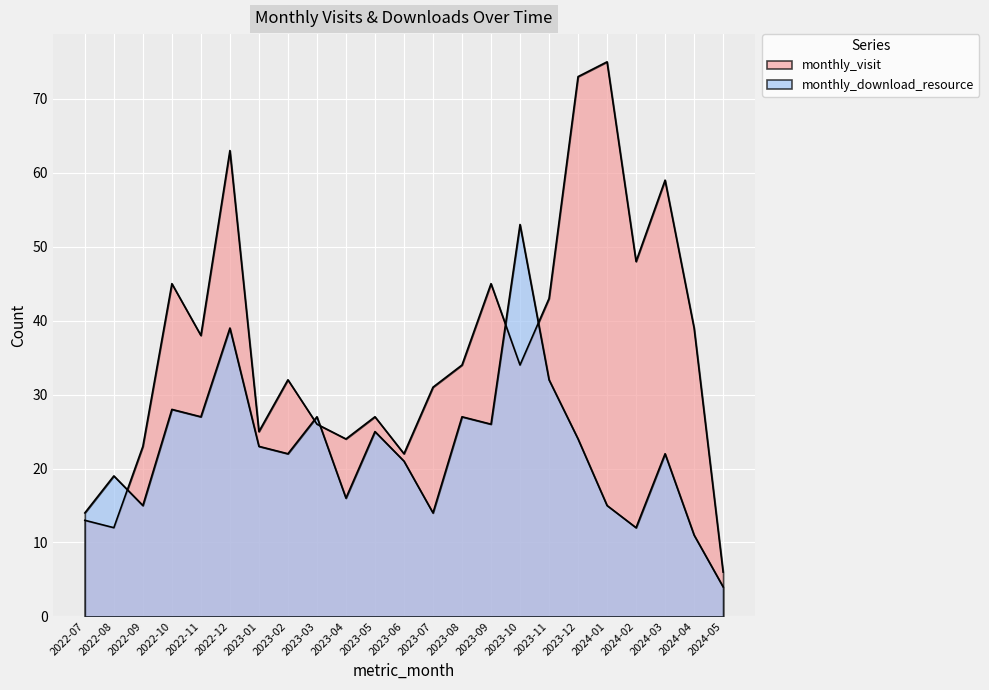

What is the value of the monthly_visit point at the 10th from the left?

24